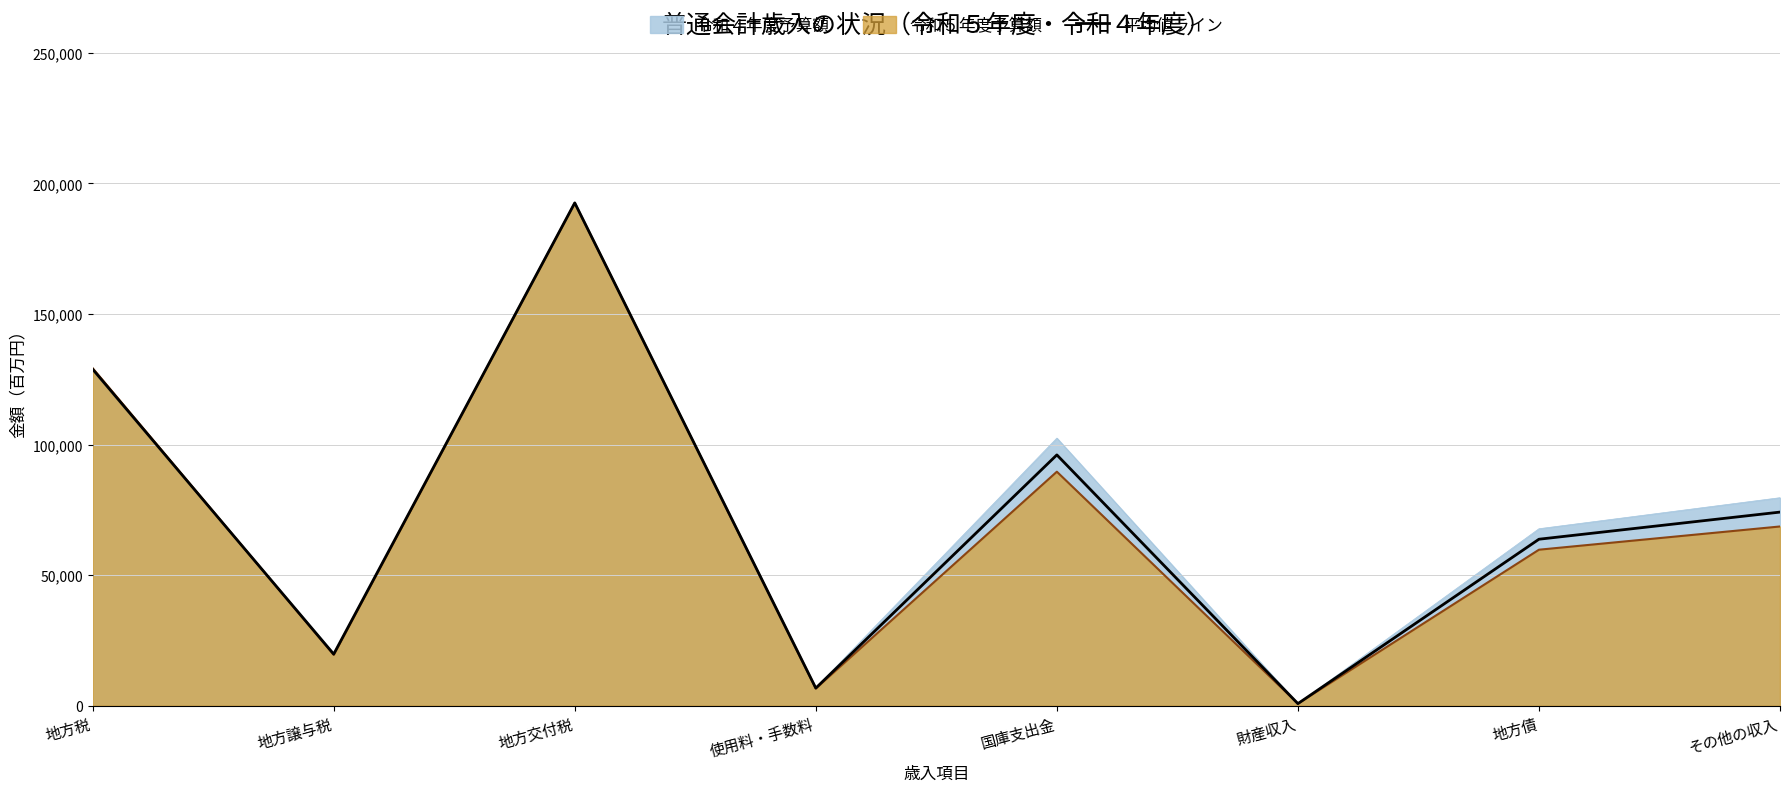

What is the value of the 4th point from the left?

6728.0